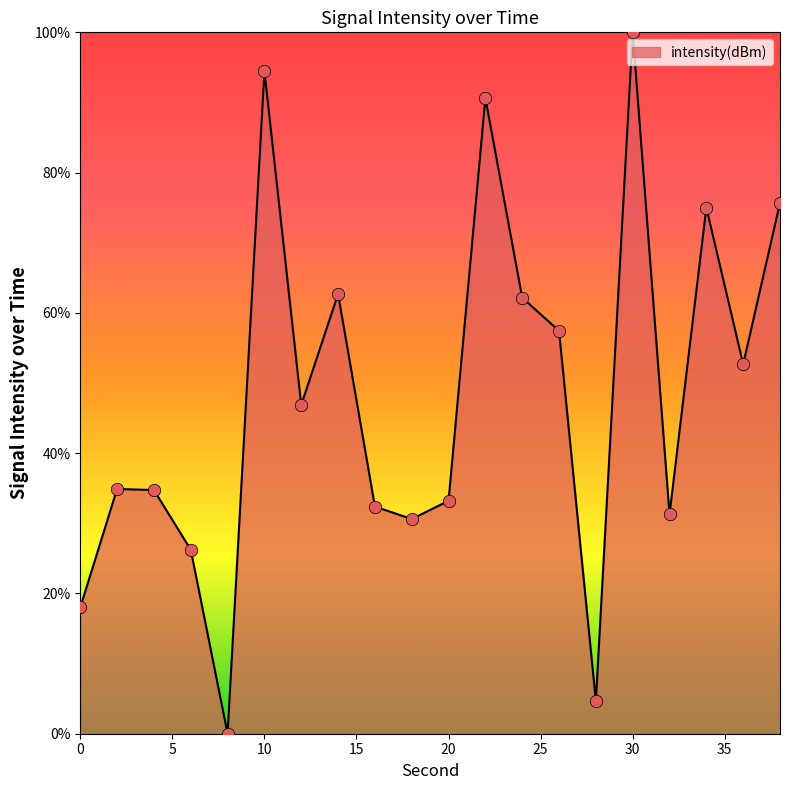

What is the difference between the maximum and minimum values?

100.0